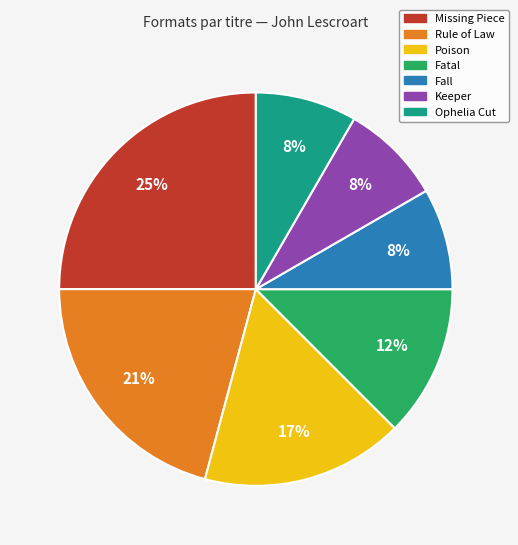

Does Poison account for over 50% of the chart?

No